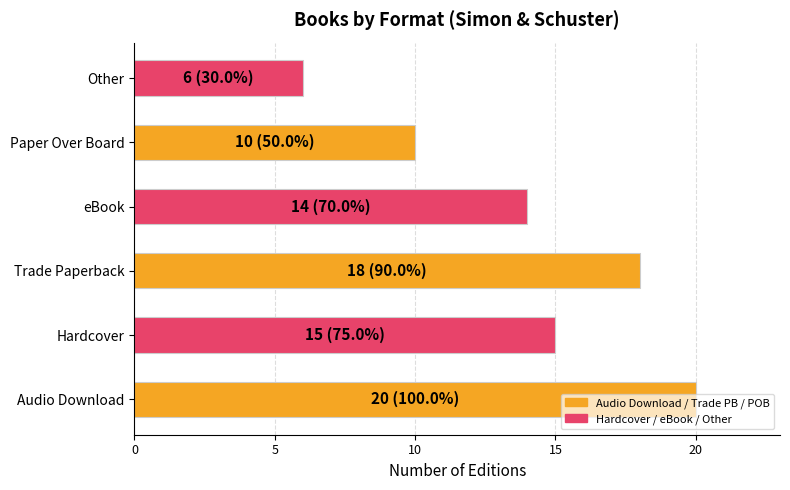

What is the smallest value displayed?

6